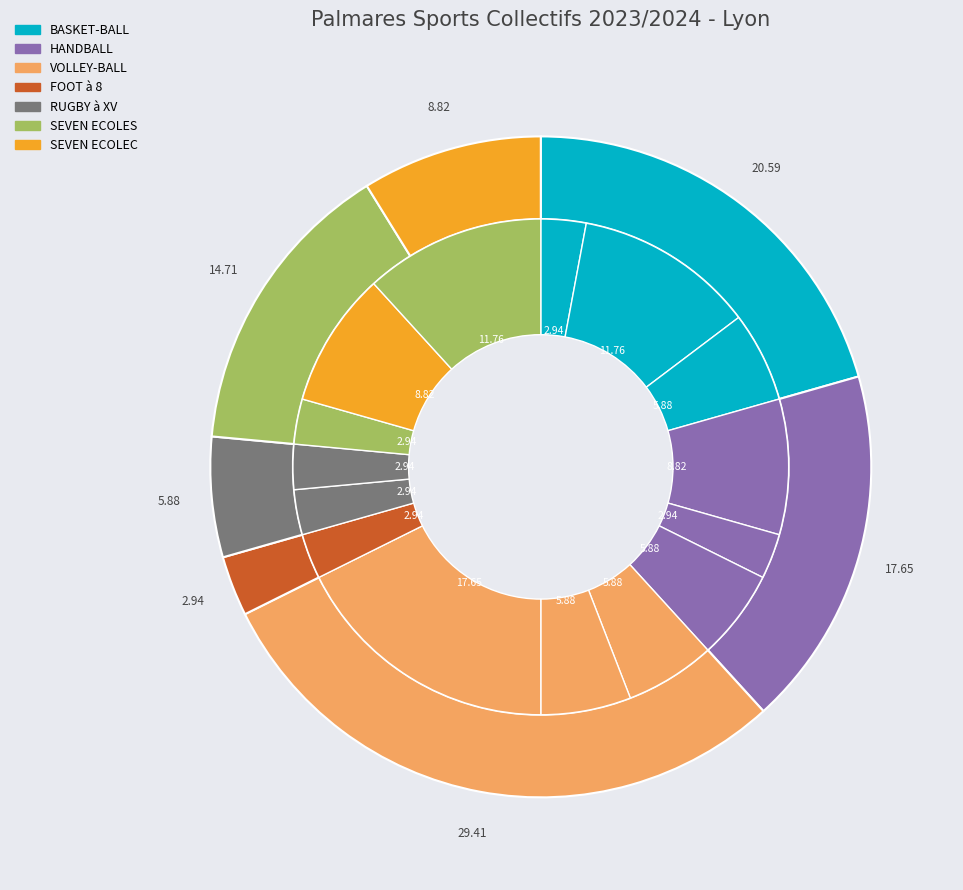

Does any single category account for the majority?

No